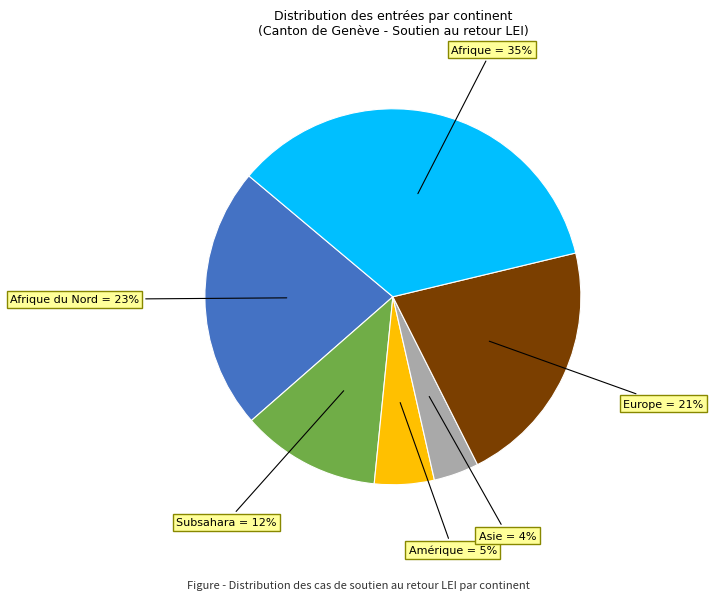

To the nearest percent, what is the difference between the largest and smallest slice percentages?

31%